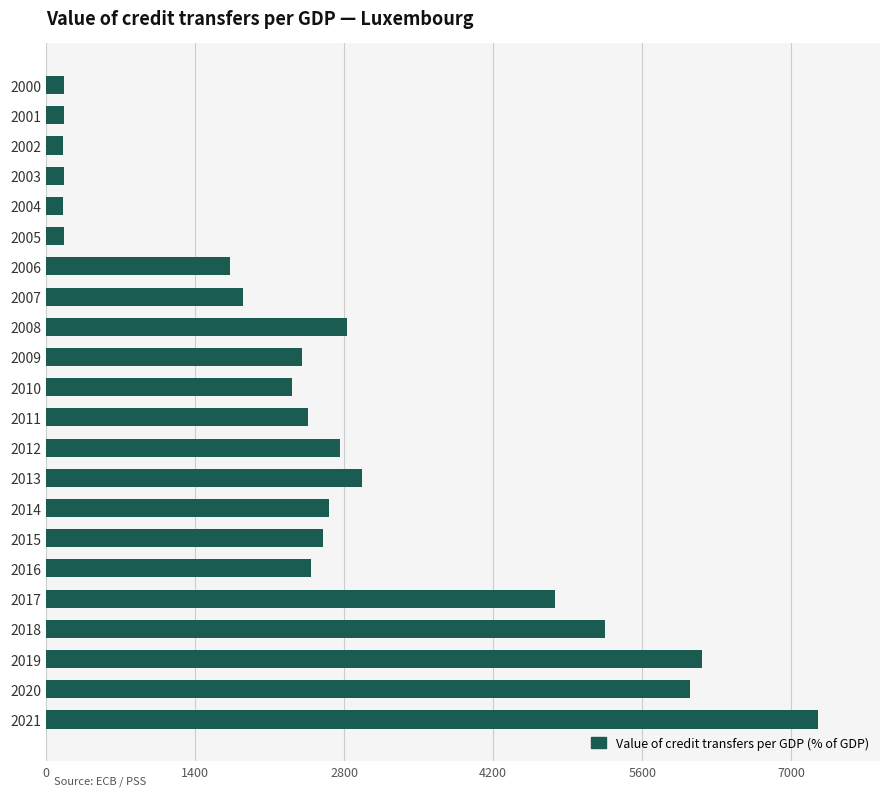

Where is the data nearest to the value 3705?

2013